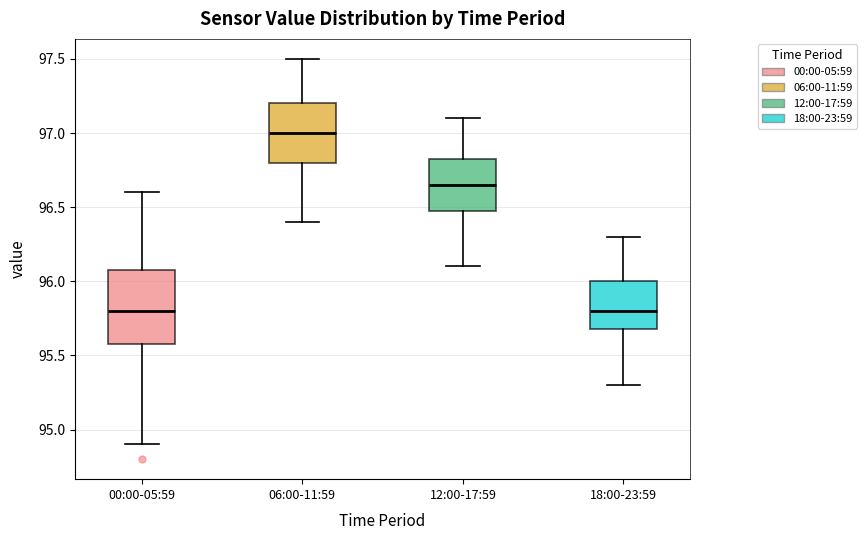

Which box has the highest median line?

06:00-11:59